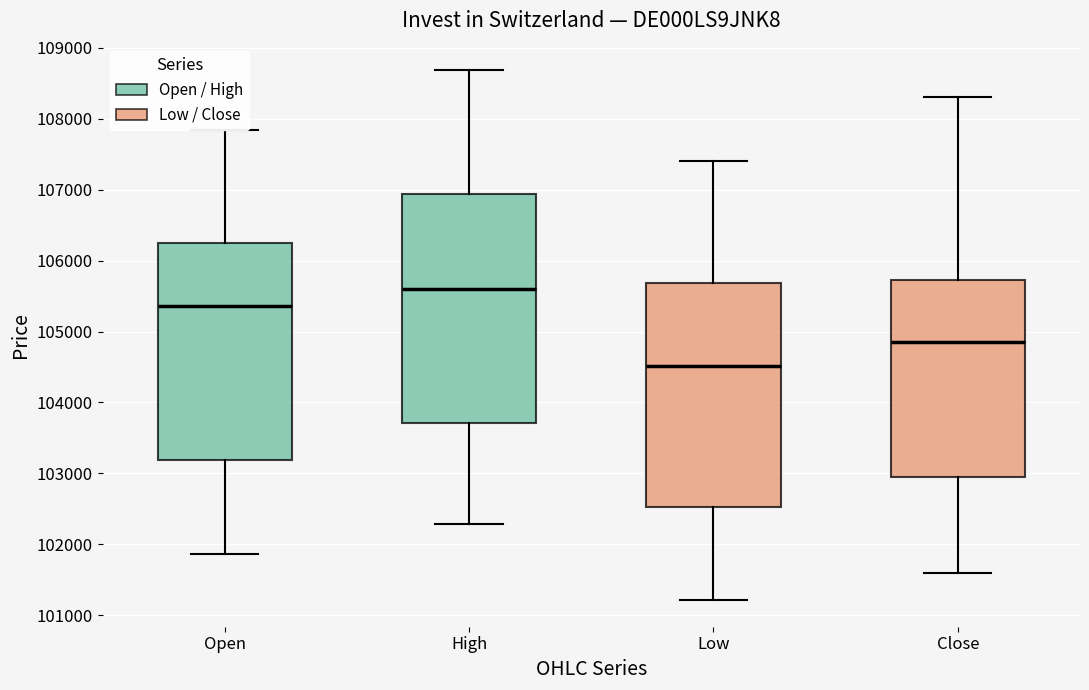

Reading left to right, read every box against the y-axis: the position of its median line, the range the box covers, and the ends of its whiskers. The values are not printed on the chart, so give them approximately, as read against the axis.

Open: median 105400, box 103200 to 106300, whiskers 101900 to 107800
High: median 105600, box 103700 to 106900, whiskers 102300 to 108700
Low: median 104500, box 102500 to 105700, whiskers 101200 to 107400
Close: median 104900, box 102900 to 105700, whiskers 101600 to 108300